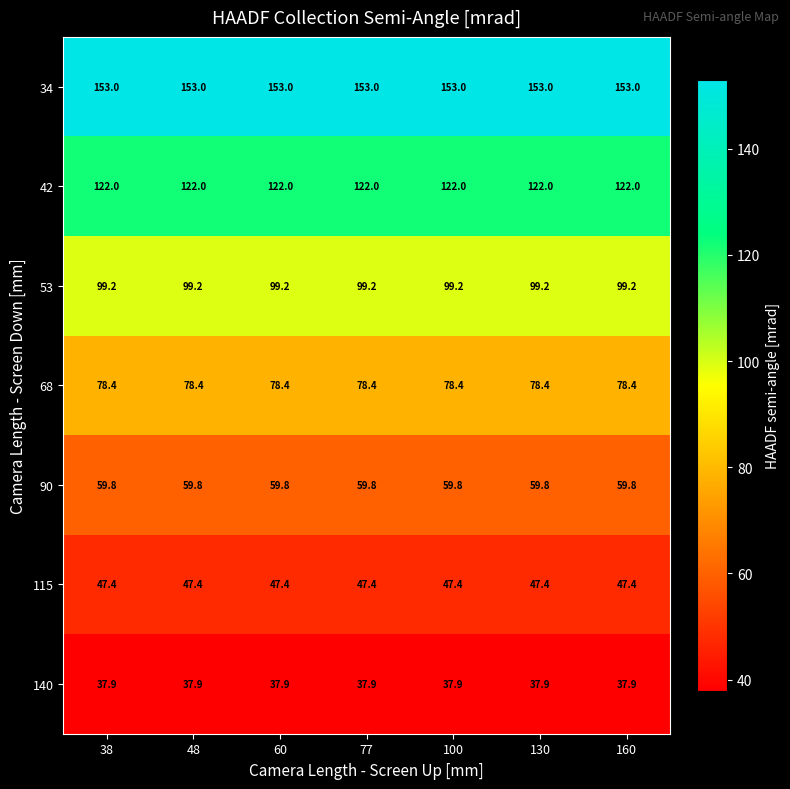

Read the 115 value at 48.

47.4